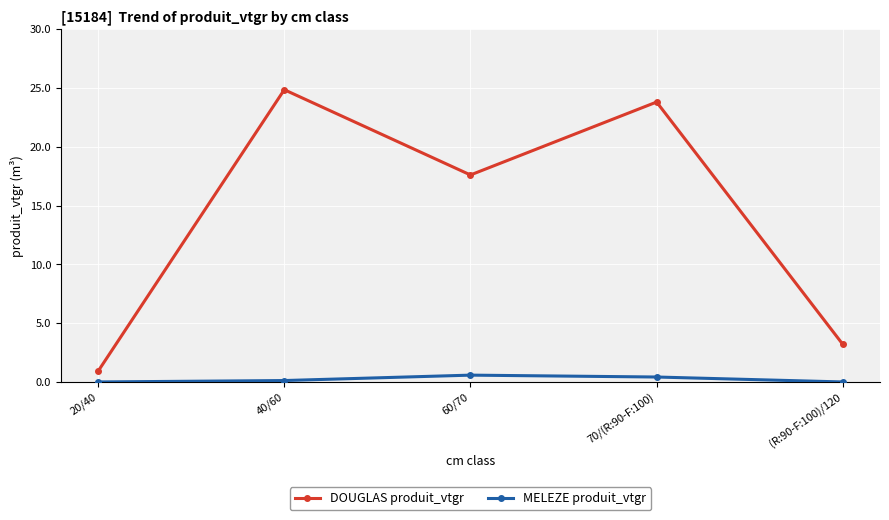

Is it true that DOUGLAS produit_vtgr equals 17.6 at 60/70?

True